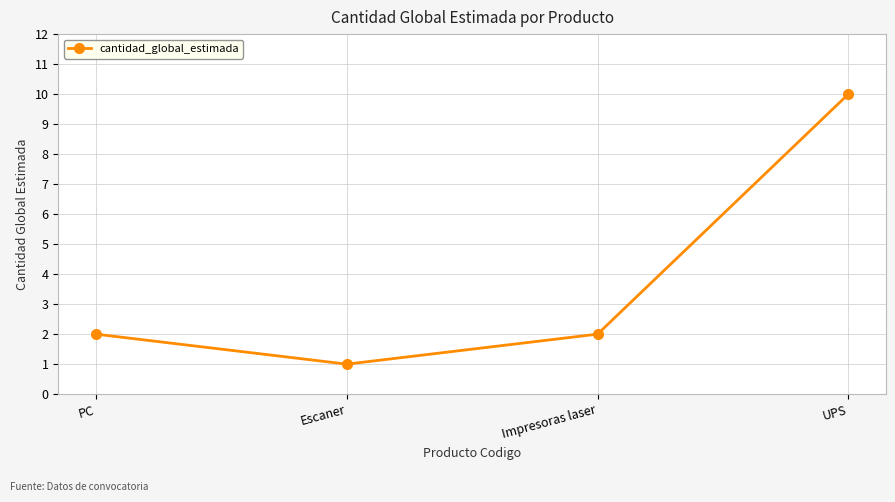

What value does the data have at Impresoras laser?

2